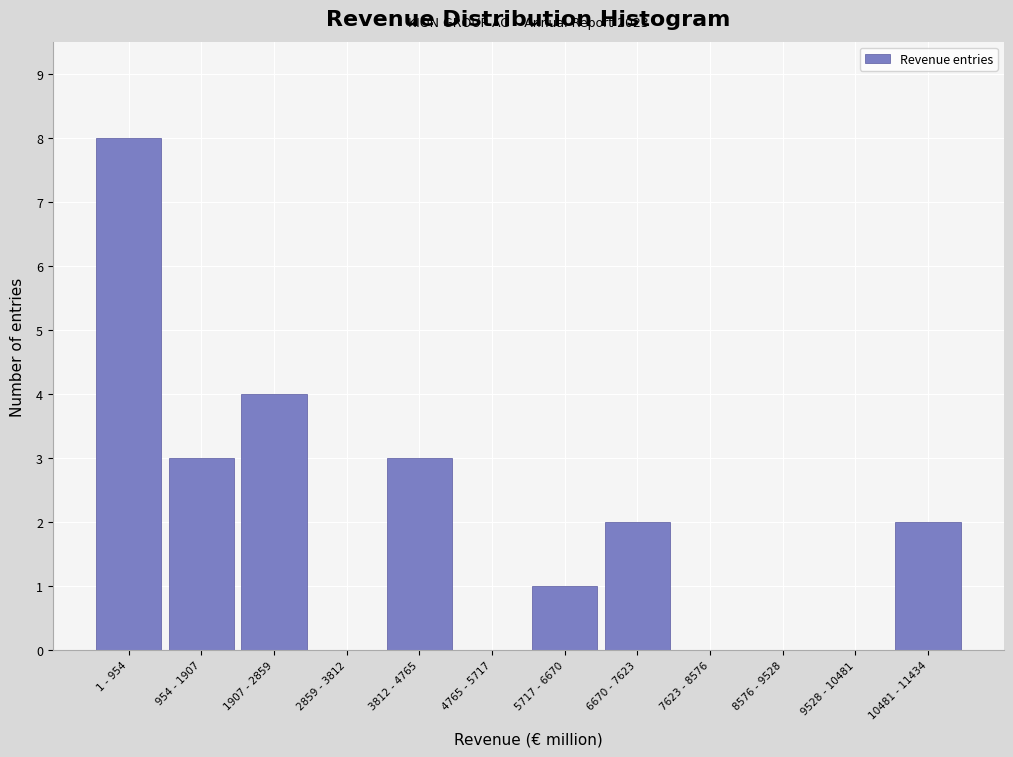

Reading left to right, list all the values displayed in this chart.

1 - 954=8	954 - 1907=3	1907 - 2859=4	2859 - 3812=0	3812 - 4765=3	4765 - 5717=0	5717 - 6670=1	6670 - 7623=2	7623 - 8576=0	8576 - 9528=0	9528 - 10481=0	10481 - 11434=2